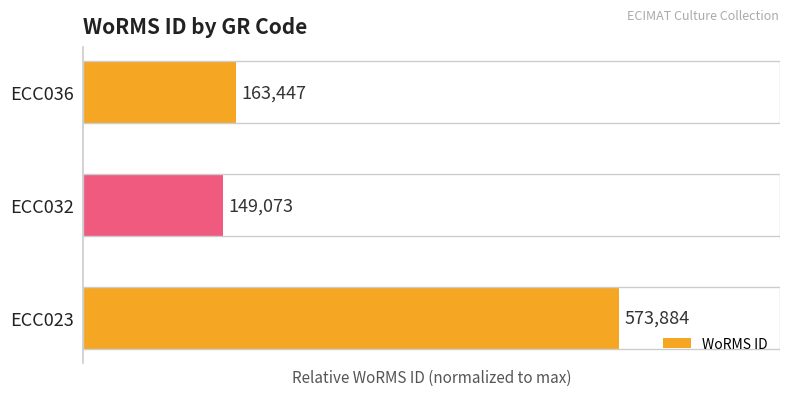

How many bars are there in total?

3